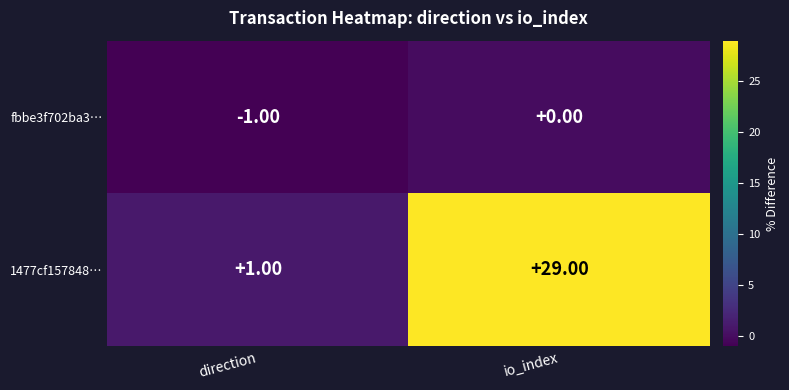

Where is 1477cf157848… nearest to the value 15?

direction